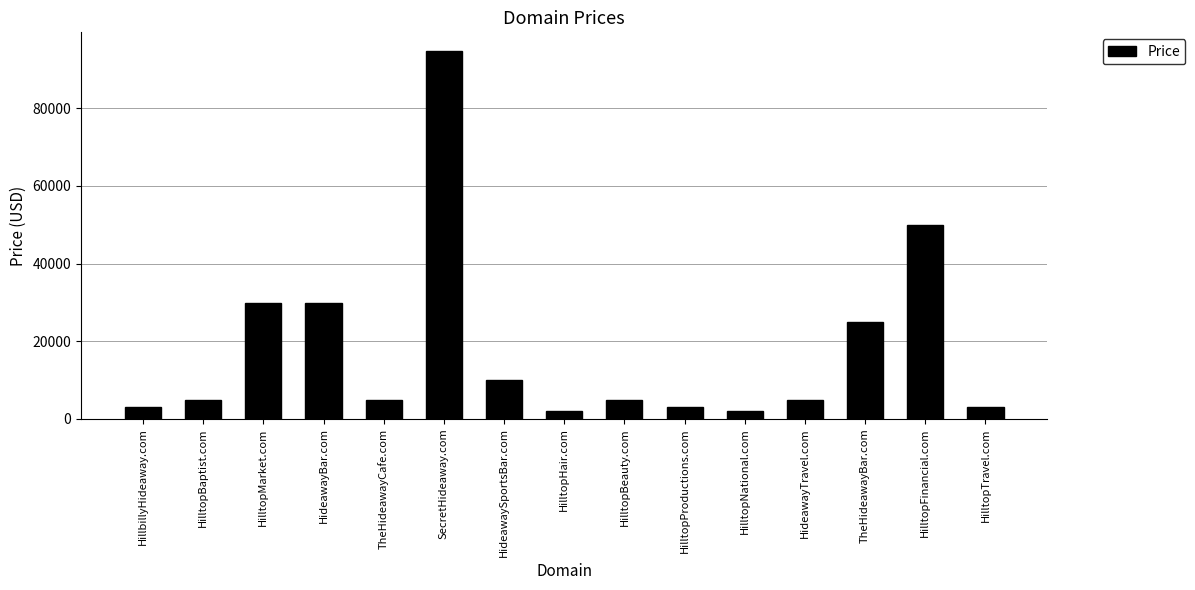

Does the chart contain any negative values?

No